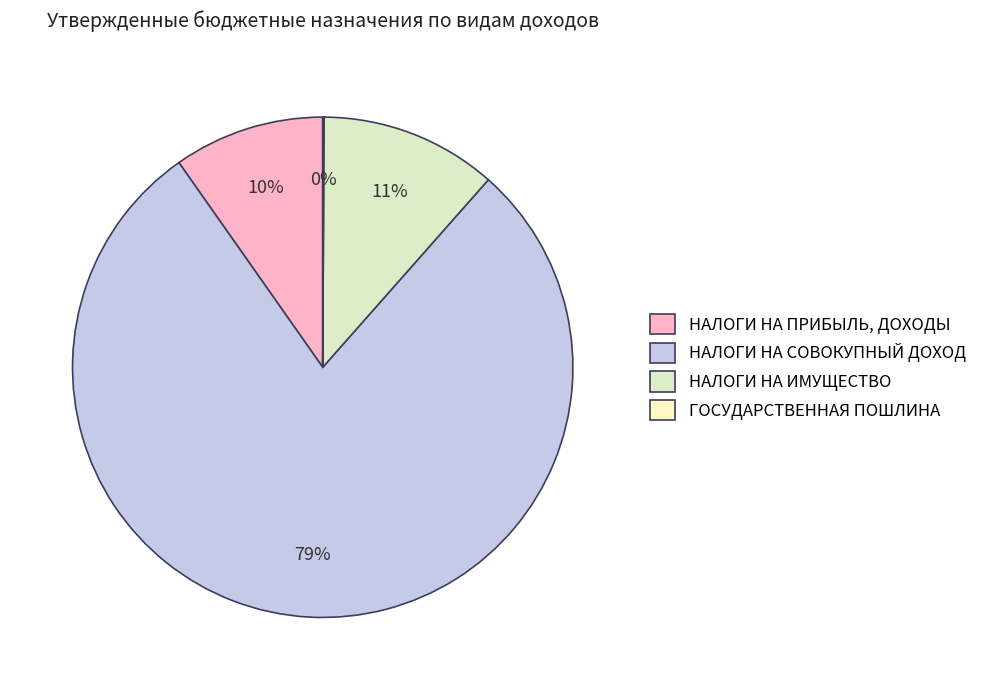

To the nearest percent, what portion does НАЛОГИ НА ПРИБЫЛЬ, ДОХОДЫ represent?

10%